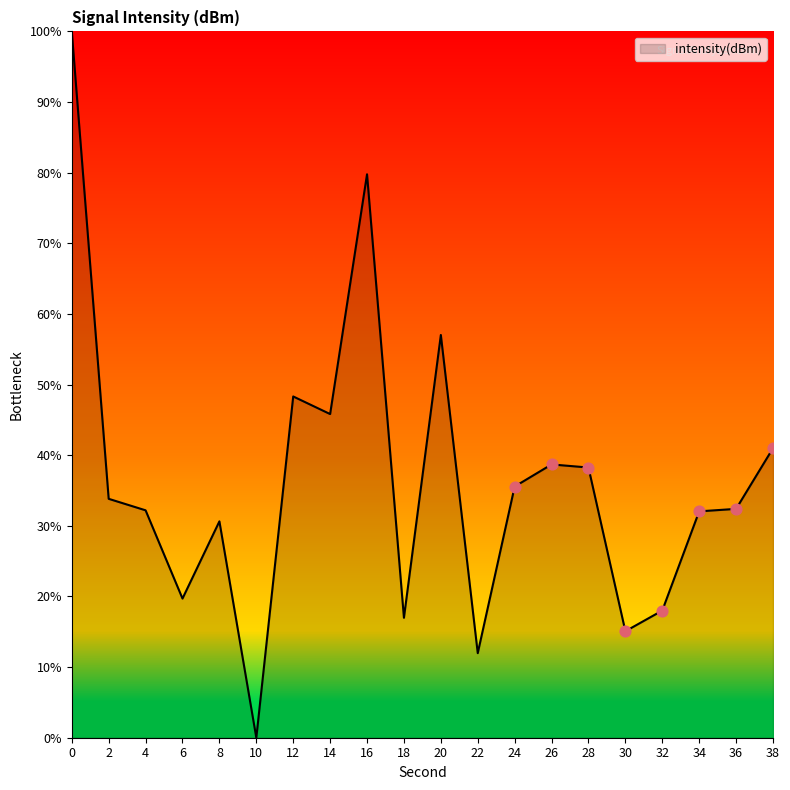

What is the change in value from 8 to 26?

+8.1